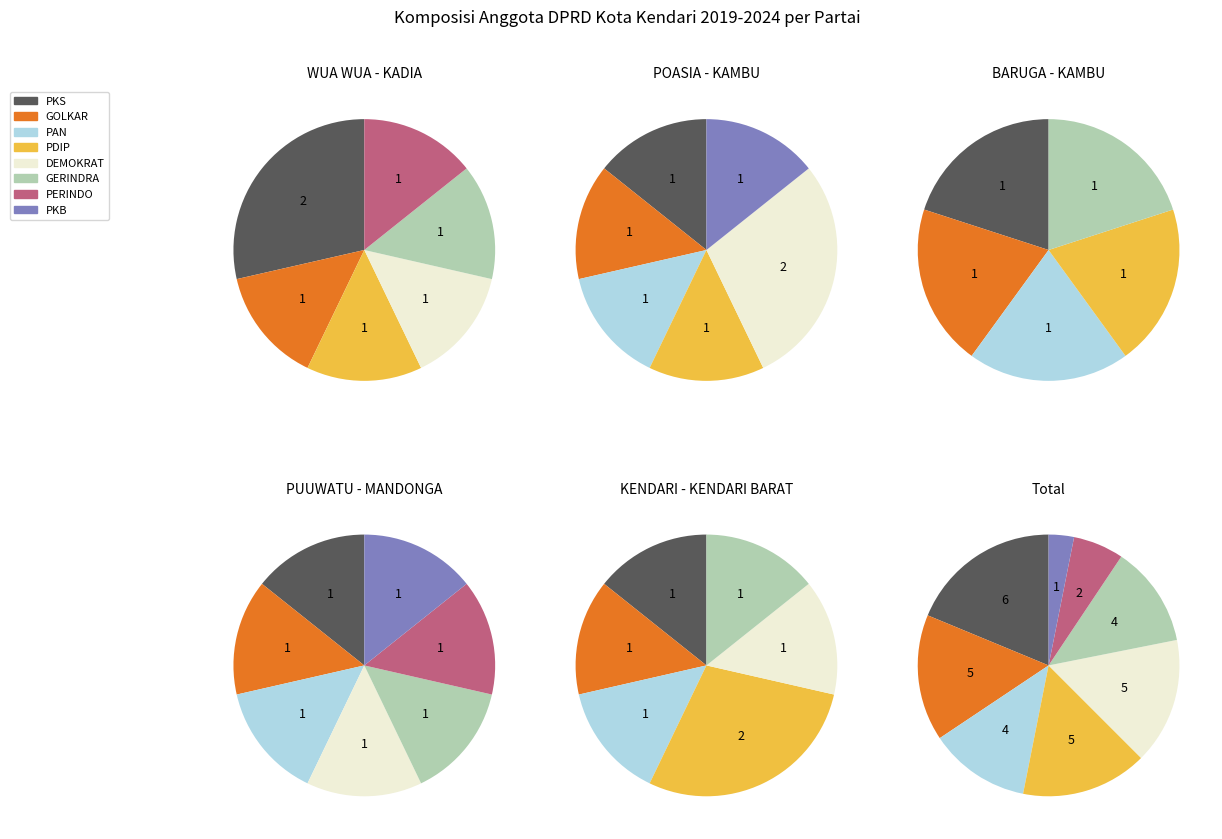

To the nearest percent, what is the average slice percentage?

12%